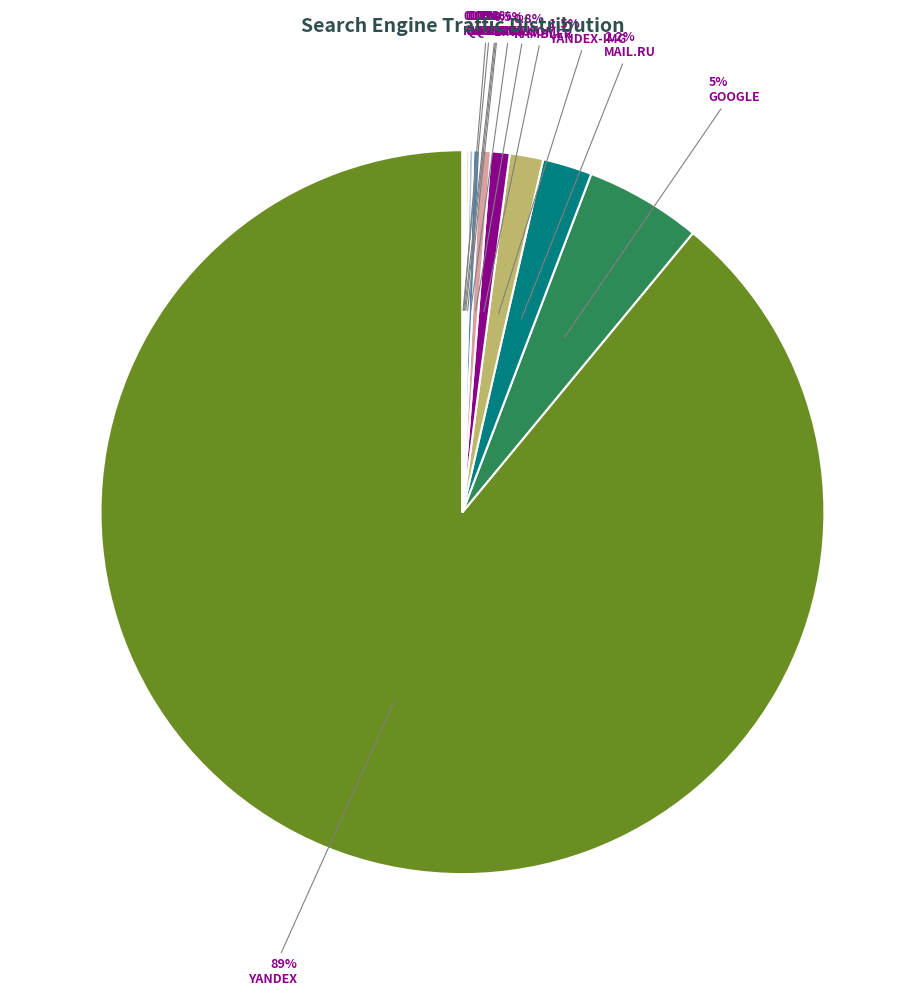

Is there any slice that represents more than half of the pie?

Yes